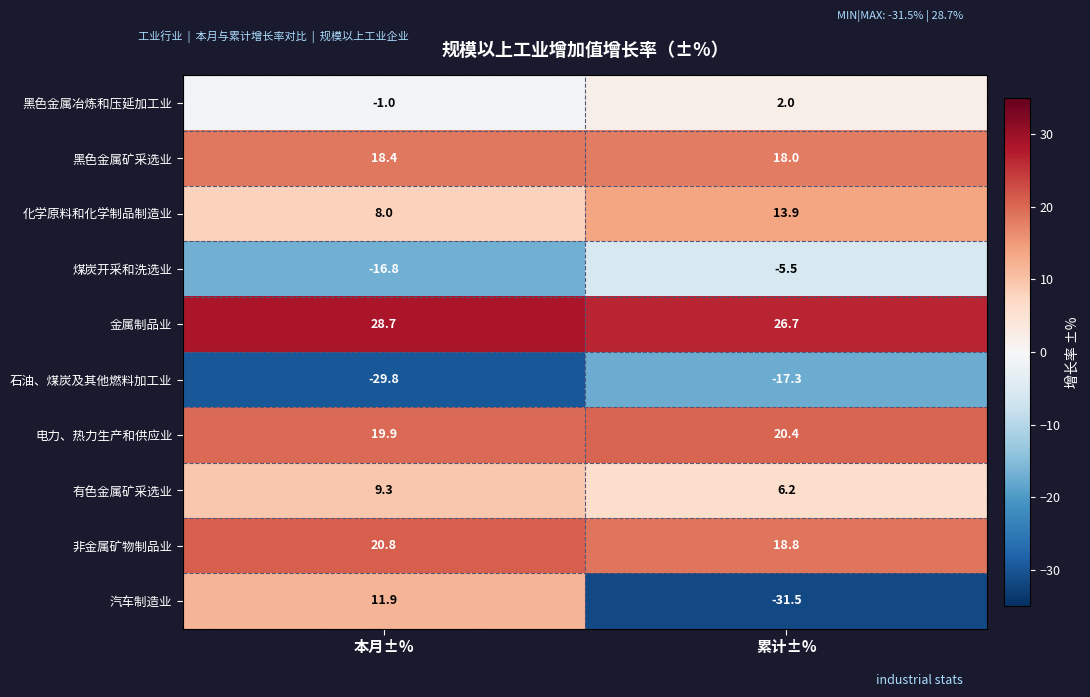

What is the average value of the 黑色金属矿采选业 series?

18.2